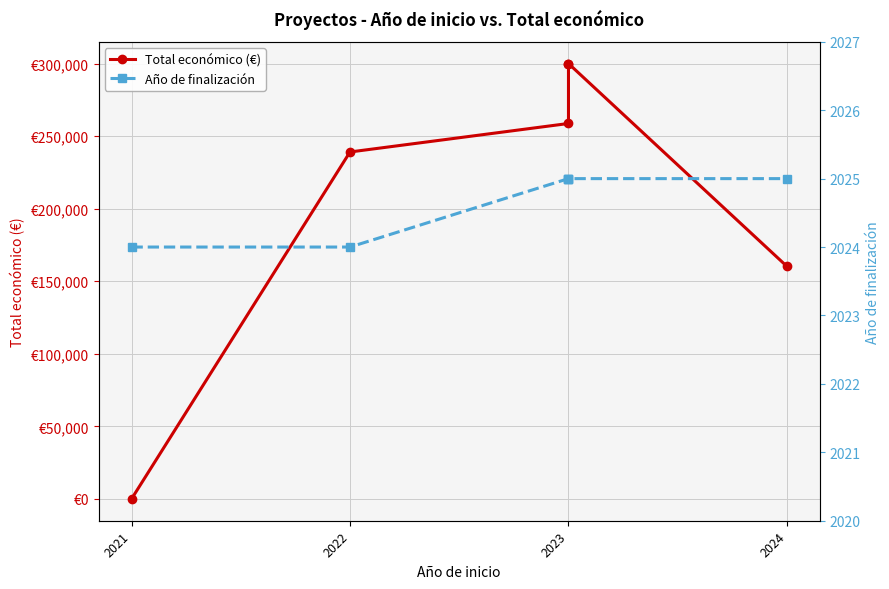

The Año de finalización series shows 2025 at 2023. True or false?

True